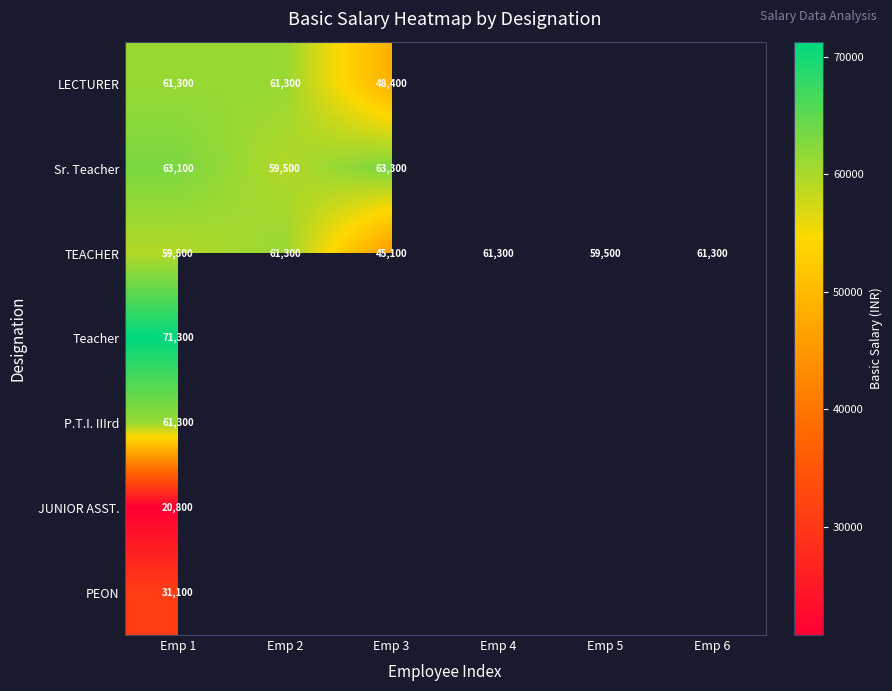

At which category does the chart reach its peak across all series?

Emp 1